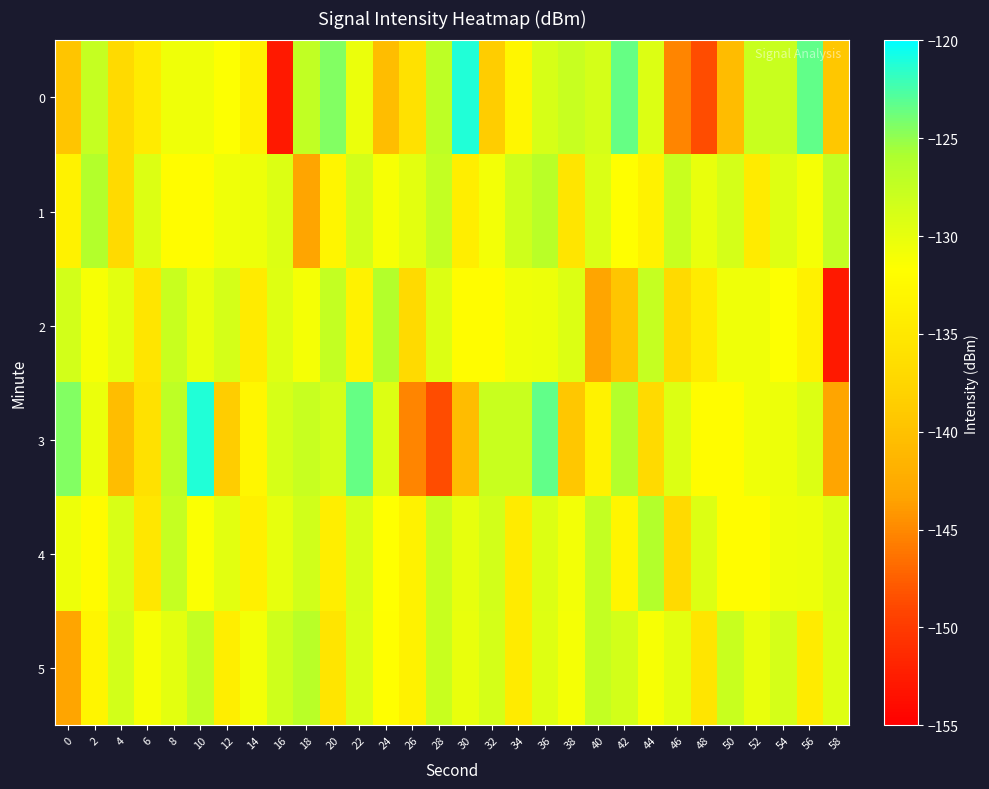

What is the difference between the highest and lowest values at 28?

21.6